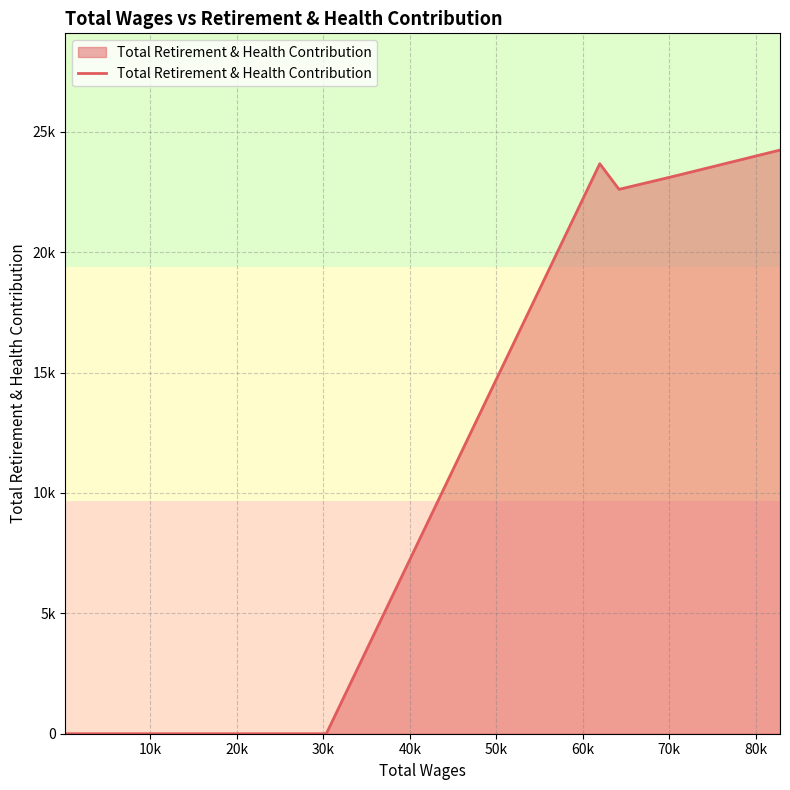

Does the chart have visible grid lines?

Yes